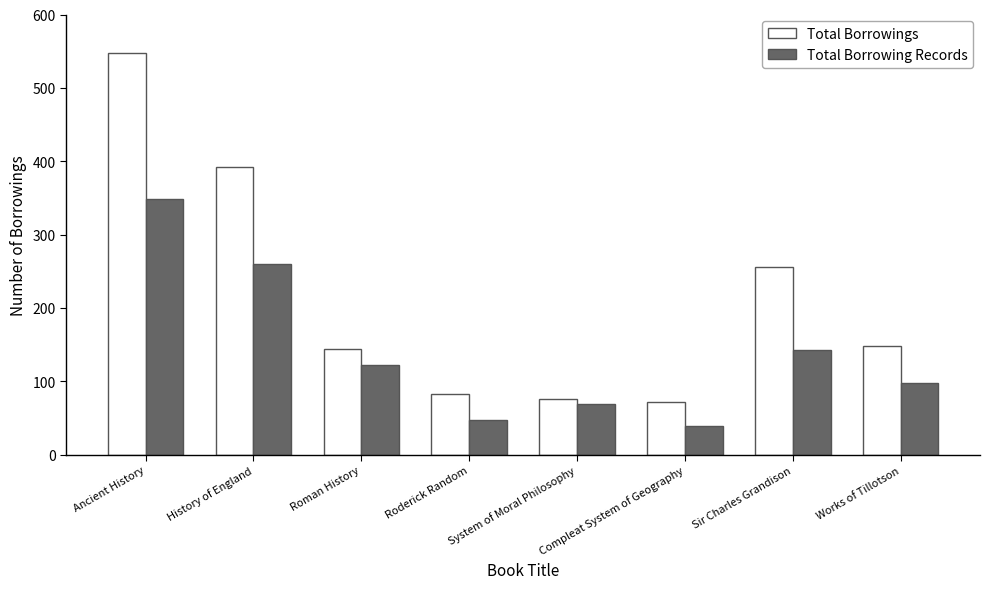

Is the value of Total Borrowing Records at Roderick Random greater than the value of Total Borrowings at Works of Tillotson?

No